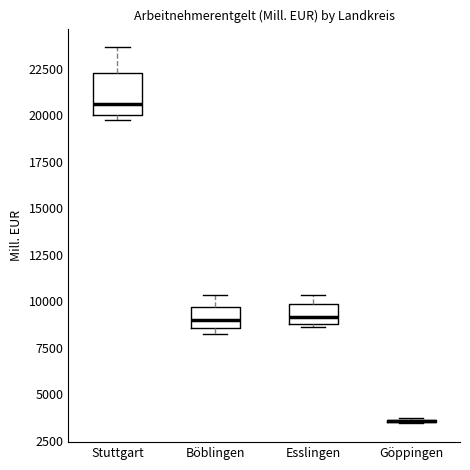

Comparing the boxes themselves (not the whiskers), which one is the tallest?

Stuttgart